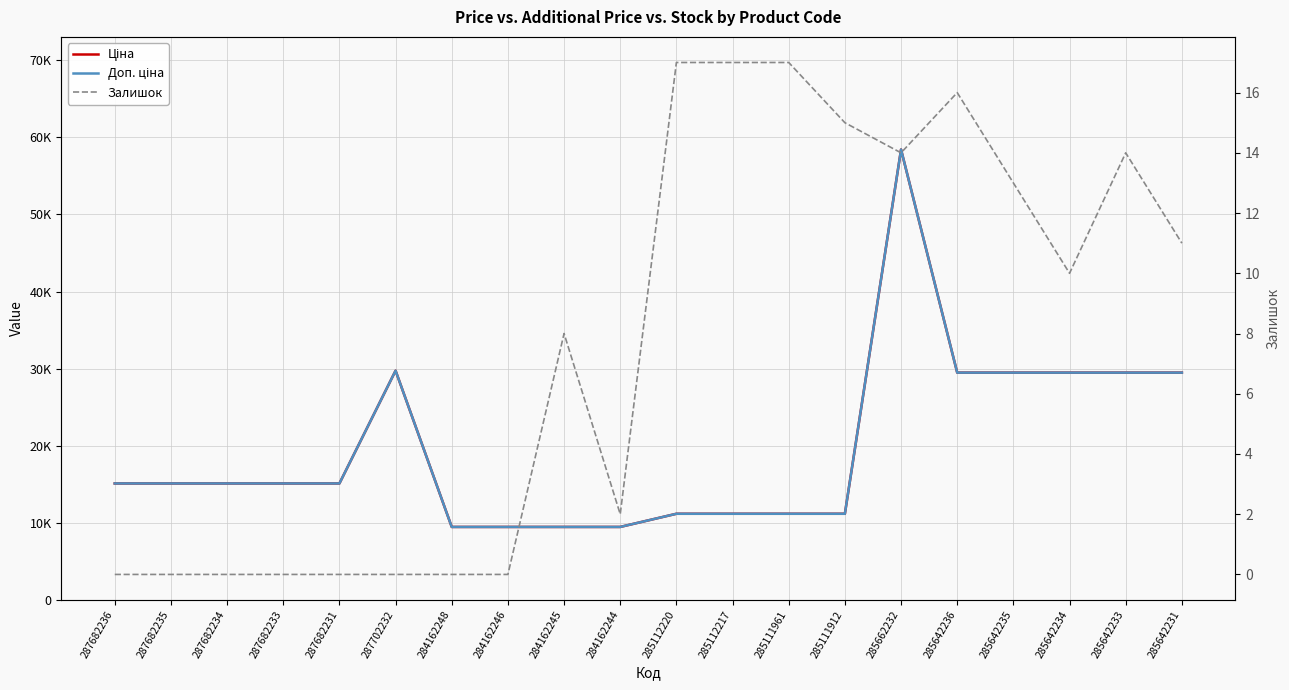

True or false: Ціна and Залишок cross at least once.

False